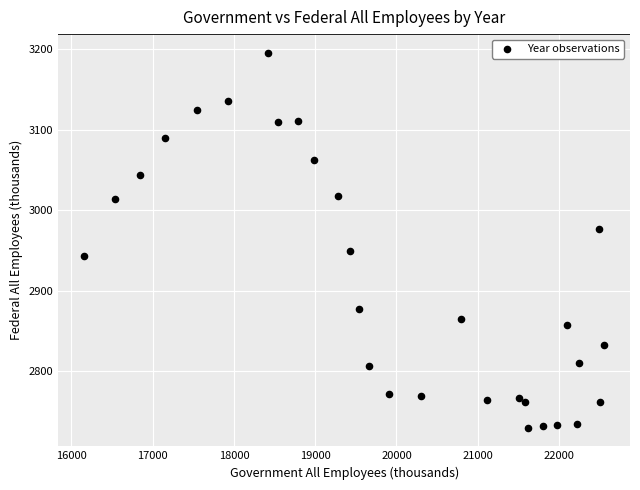

What is the range of Y values (max minus min)?

466.0